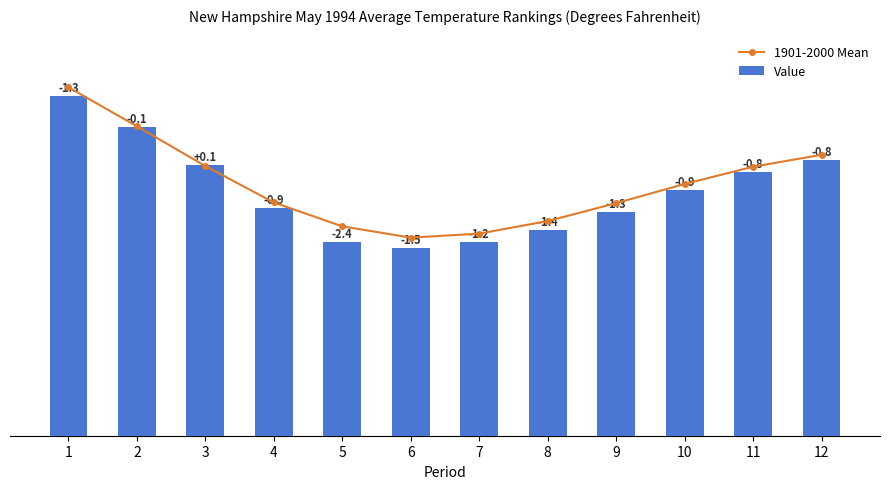

Rank the series by their maximum value, from lowest to highest.

Value, 1901-2000 Mean